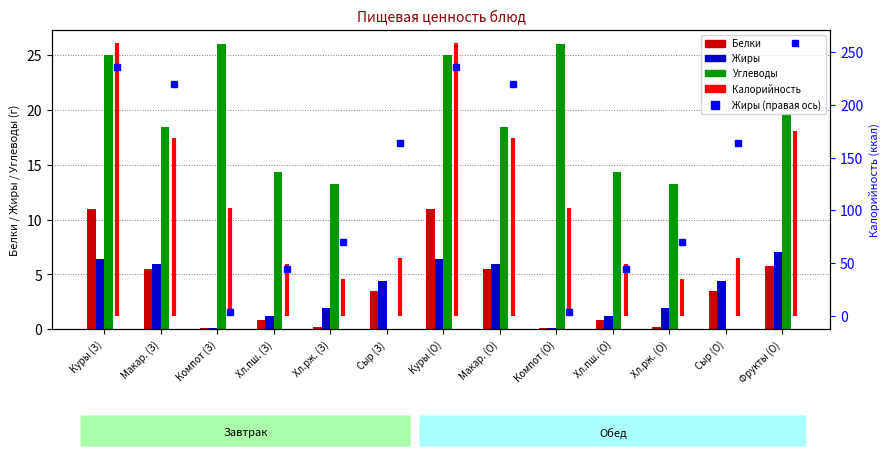

How many bars are there in total?

39